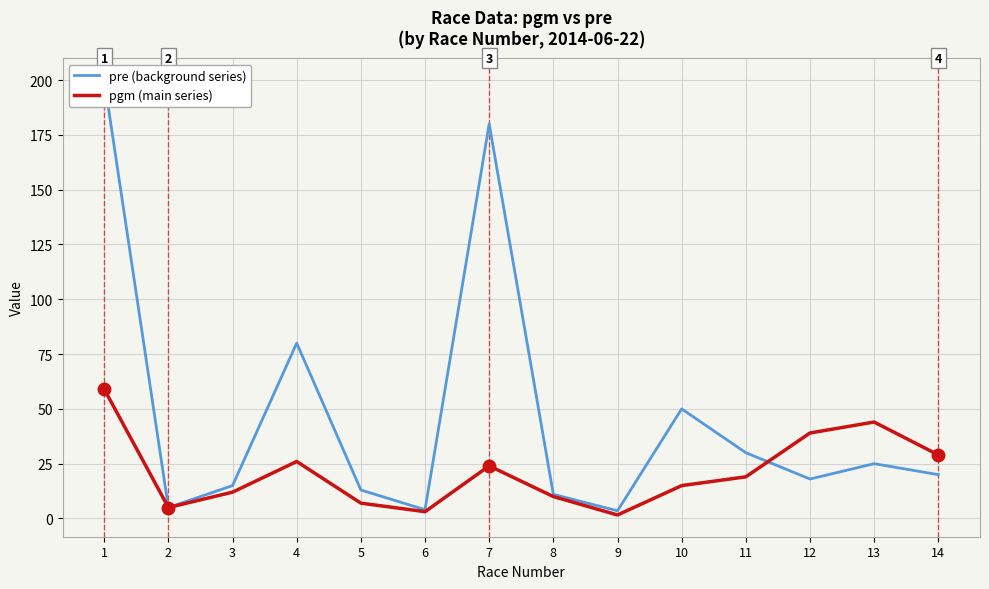

How many data points in pre (background series) are less than 20?

7